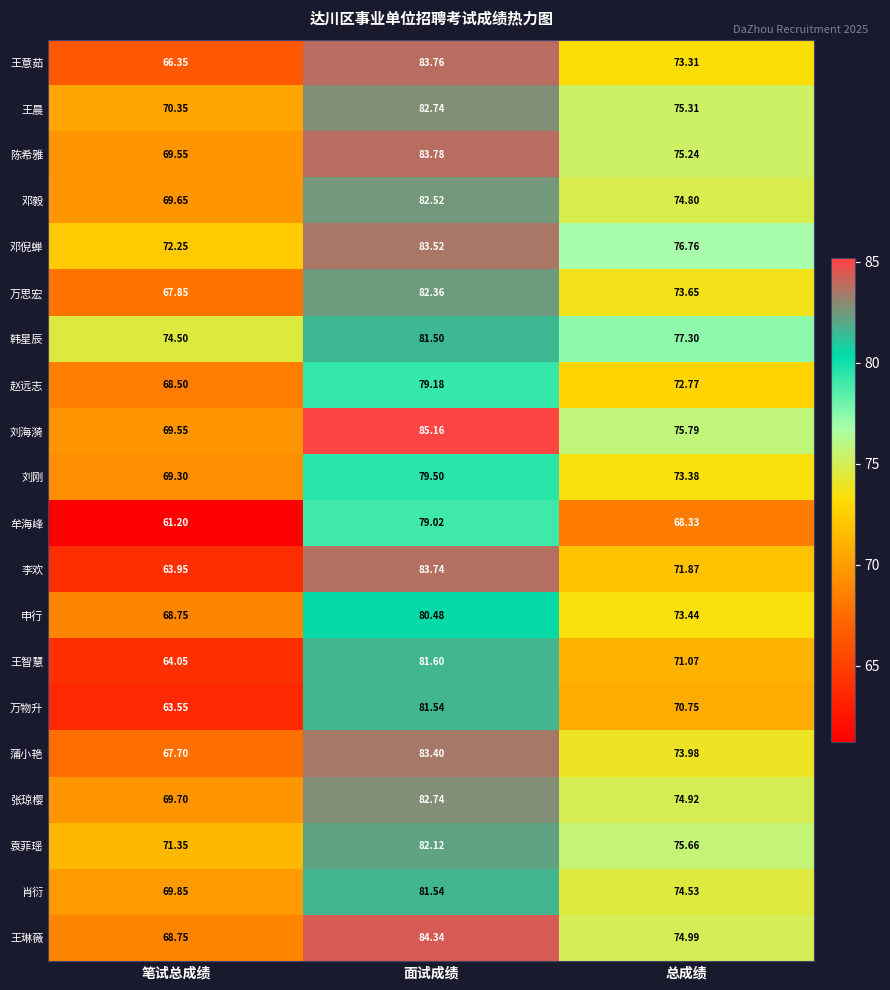

Which series changed the most between 笔试总成绩 and 面试成绩?

李欢